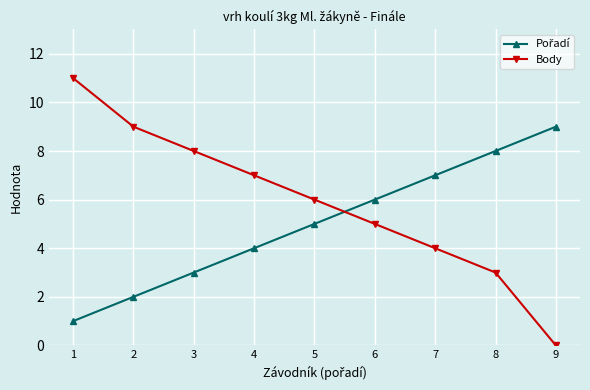

What is the maximum value shown in the chart?

11